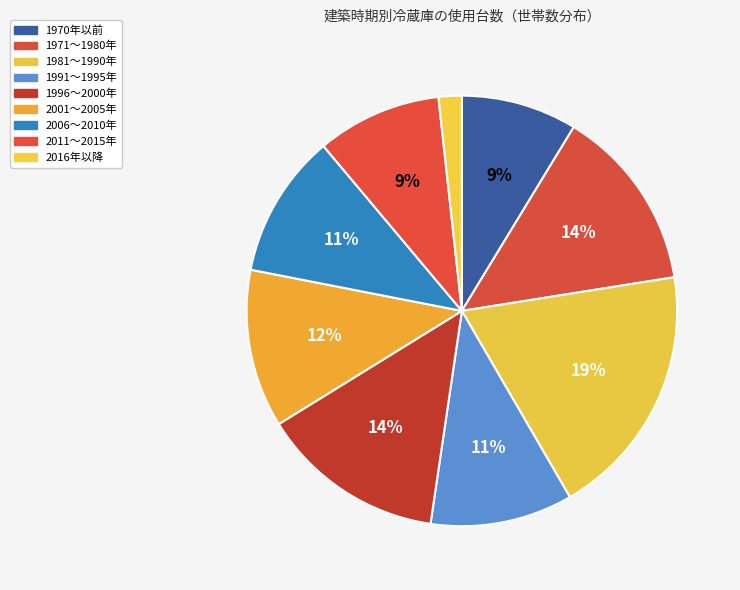

True or false: 1971～1980年 accounts for 14% of the total.

True